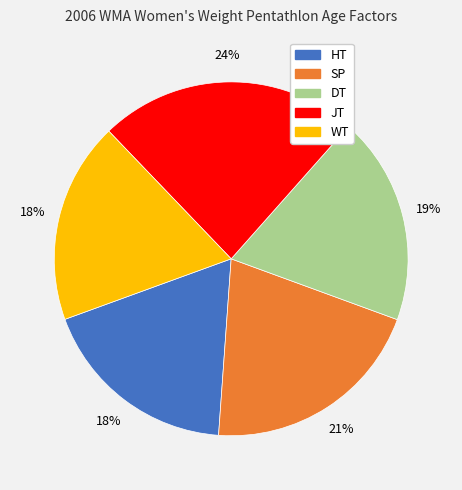

To the nearest percent, what is the difference between the DT and JT slice percentages?

5%